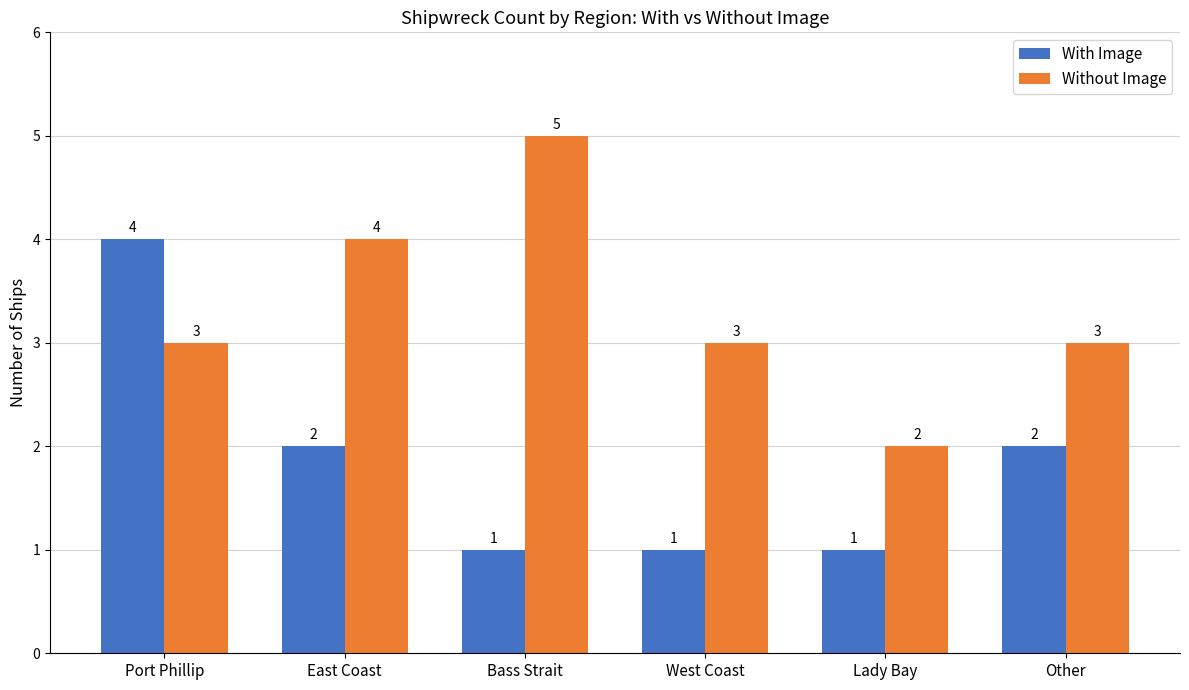

What is the greatest value displayed?

5